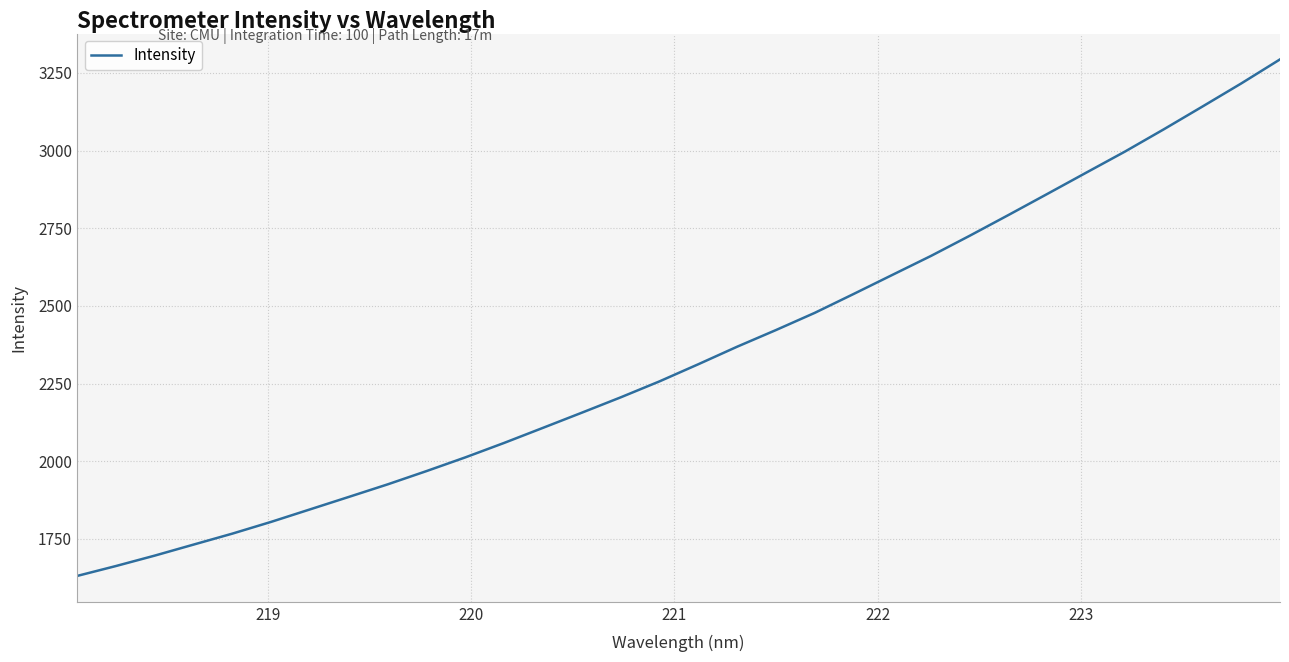

What is the greatest value displayed?

3293.3